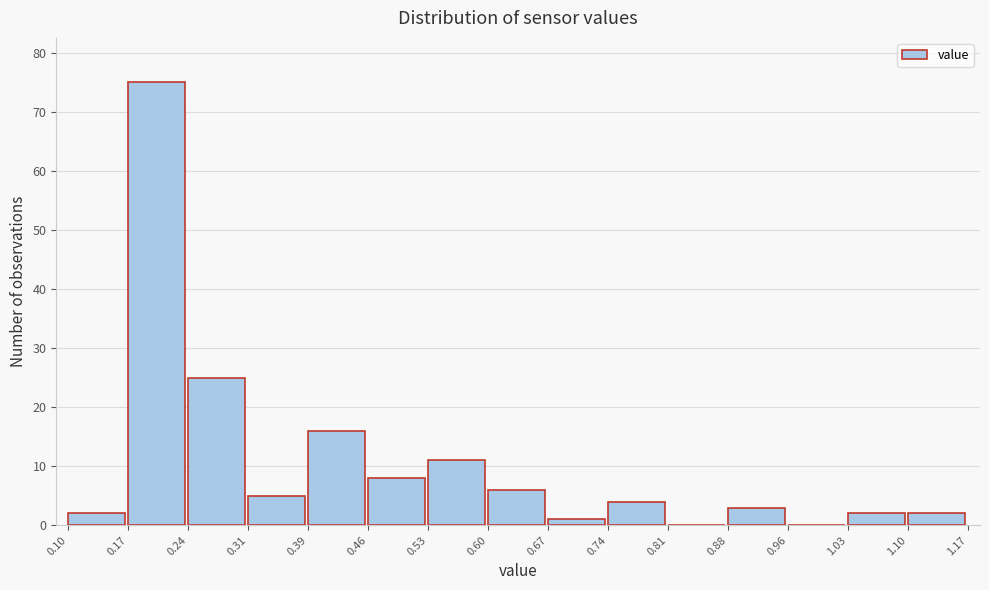

Which range on the x-axis has the tallest bar?

0.17 to 0.24